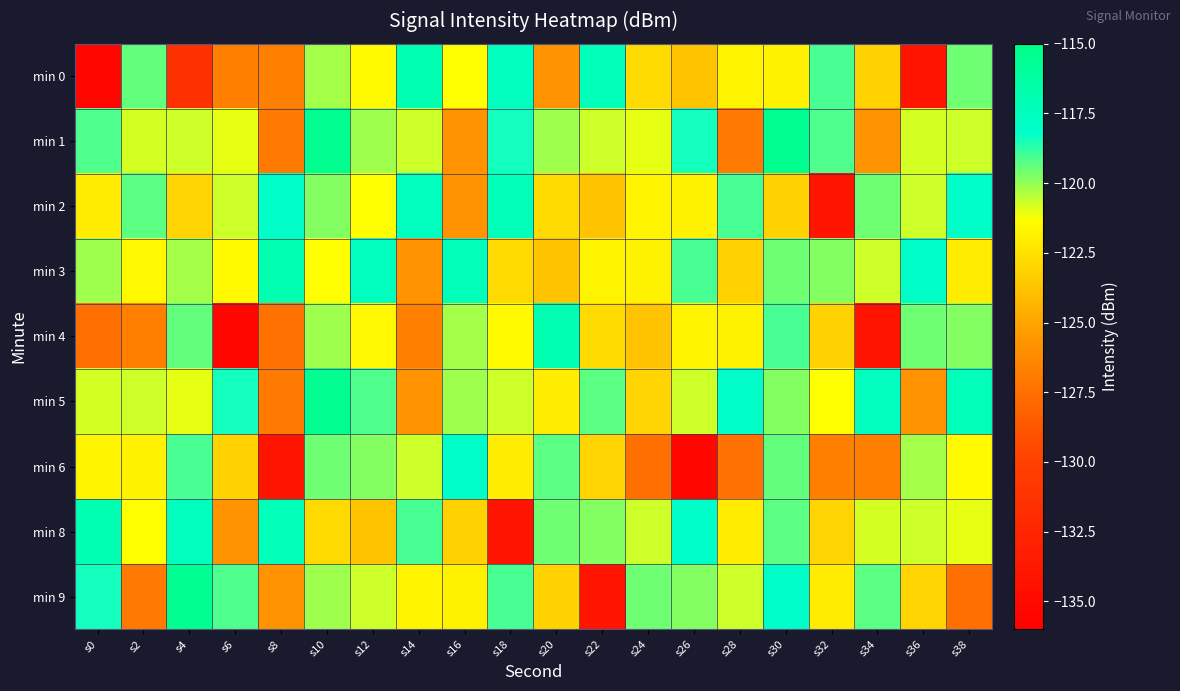

Rank the series at s10 from lowest to highest value.

min 8, min 3, min 0, min 9, min 4, min 2, min 6, min 1, min 5